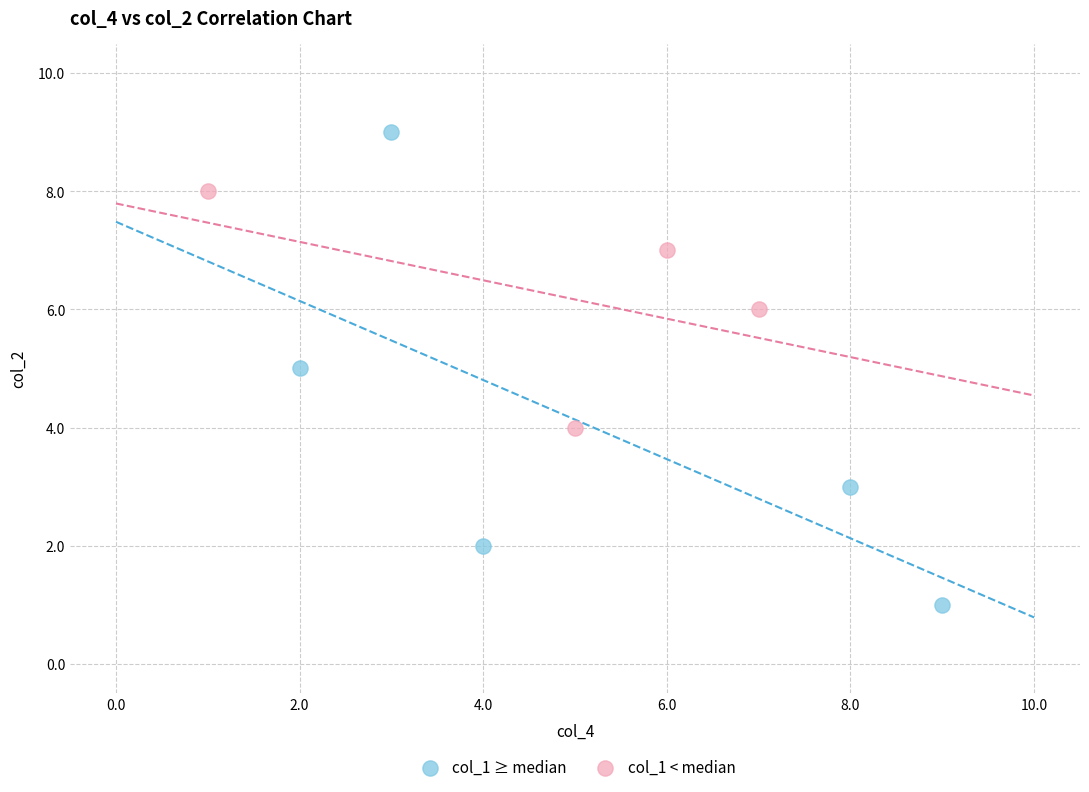

Which series reaches the minimum Y coordinate?

col_1 ≥ median